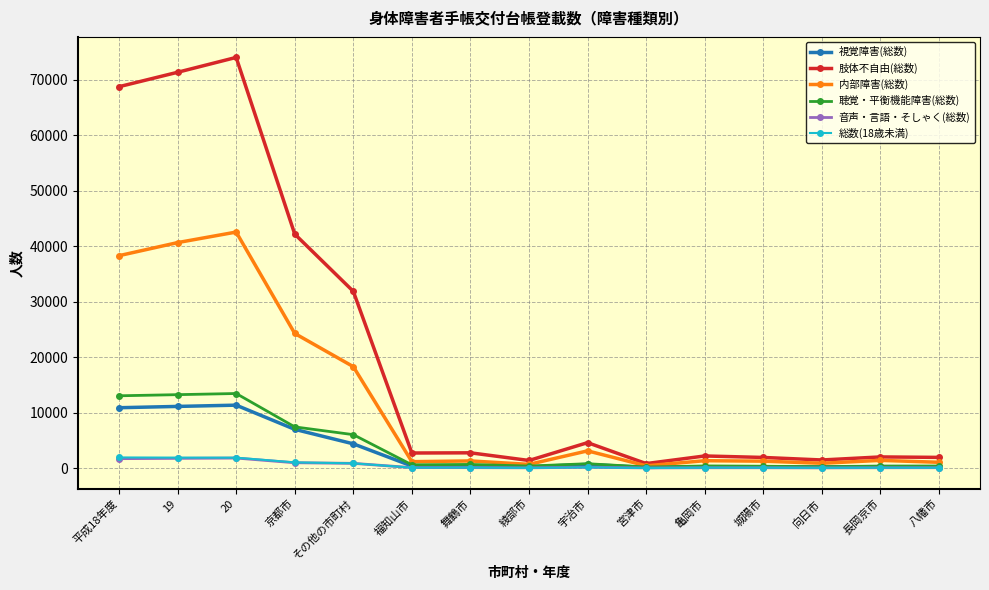

What is the value of the 肢体不自由(総数) point at the 13th from the left?

1453